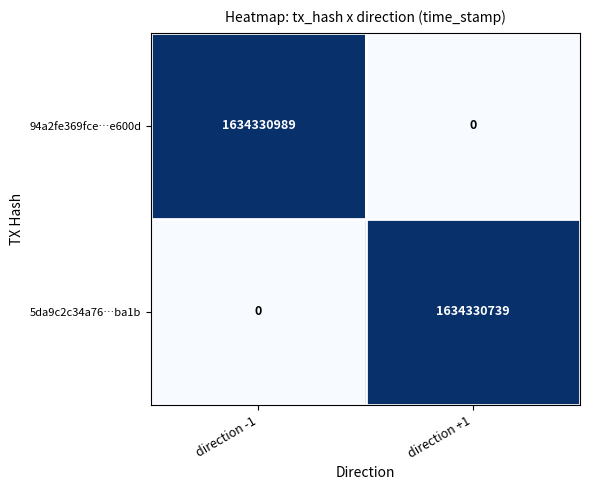

The value of 5da9c2c34a76…ba1b at direction +1 is 2882747994. True or false?

False